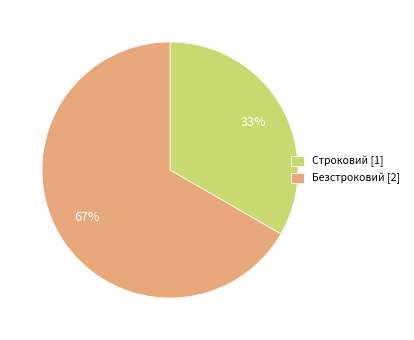

Is it true that Безстроковий is 60% of the pie?

False